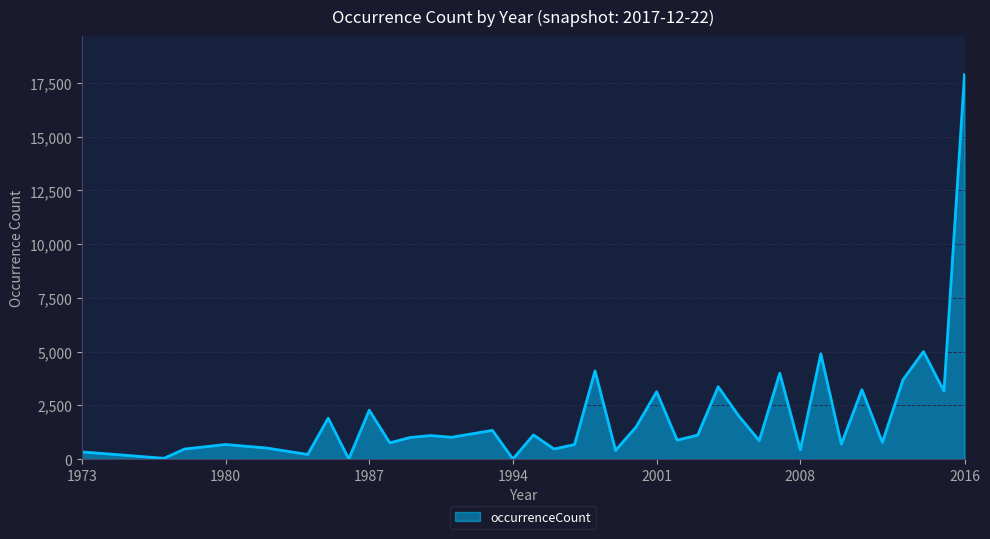

What is the difference between the maximum and minimum values?

17883